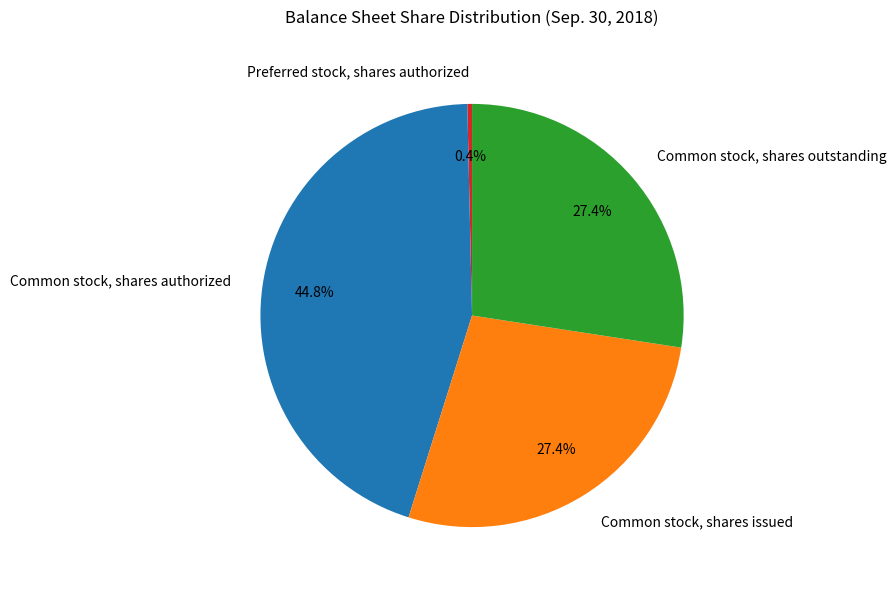

Is there any slice that represents more than half of the pie?

No